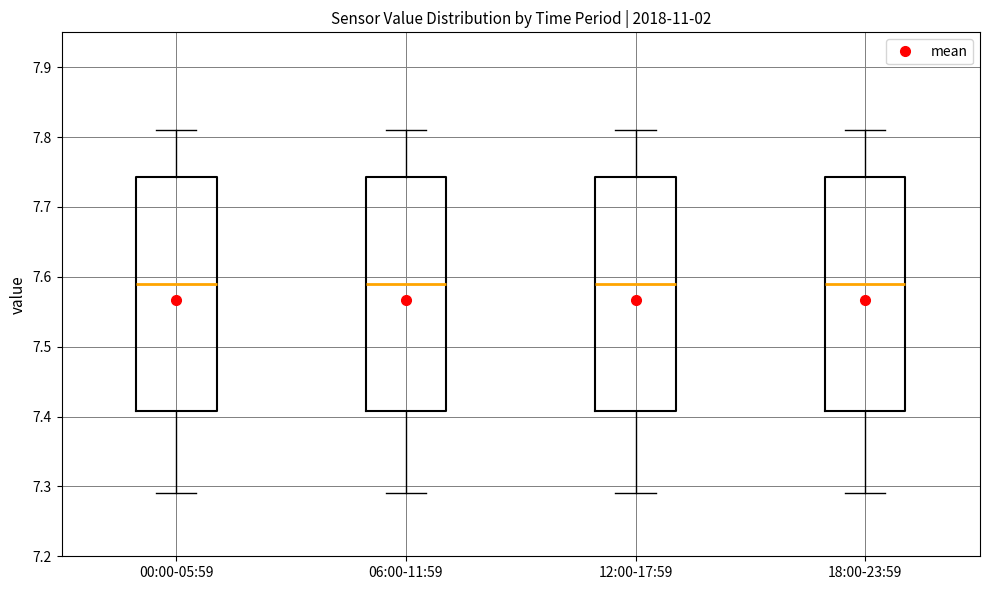

Reading left to right, transcribe this box plot: for each box, give where its median line is, the range the box spans, and where its two whiskers end, as read against the y-axis. The values are not printed on the chart, so give them approximately, as read against the axis.

00:00-05:59: median 7.59, box 7.41 to 7.74, whiskers 7.29 to 7.81
06:00-11:59: median 7.59, box 7.41 to 7.74, whiskers 7.29 to 7.81
12:00-17:59: median 7.59, box 7.41 to 7.74, whiskers 7.29 to 7.81
18:00-23:59: median 7.59, box 7.41 to 7.74, whiskers 7.29 to 7.81